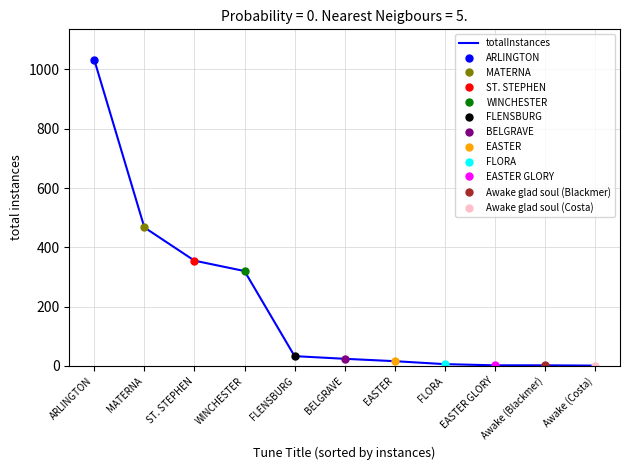

The chart shows a value of 803 at MATERNA. True or false?

False